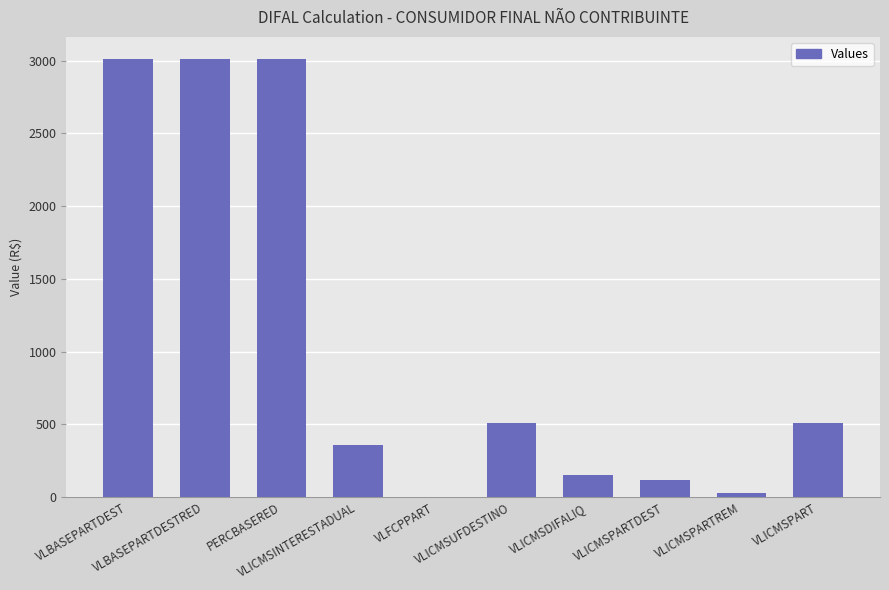

Is it true that the value at VLFCPPART is 1080.4?

False